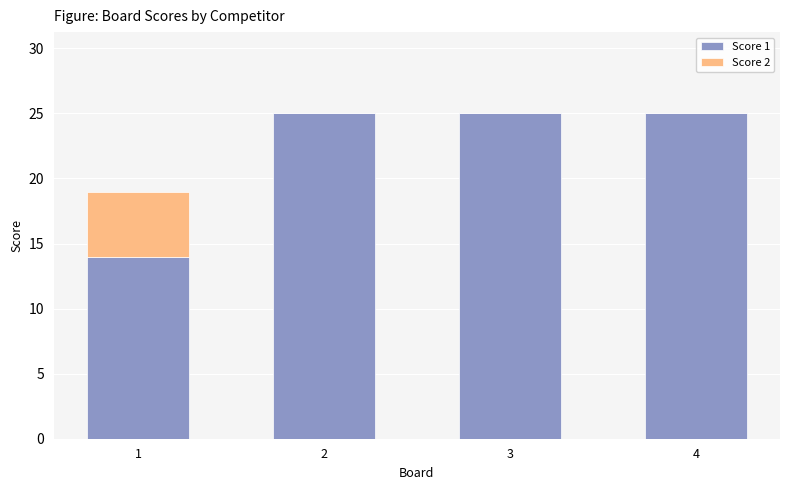

What is the highest value of the Score 1 series?

25